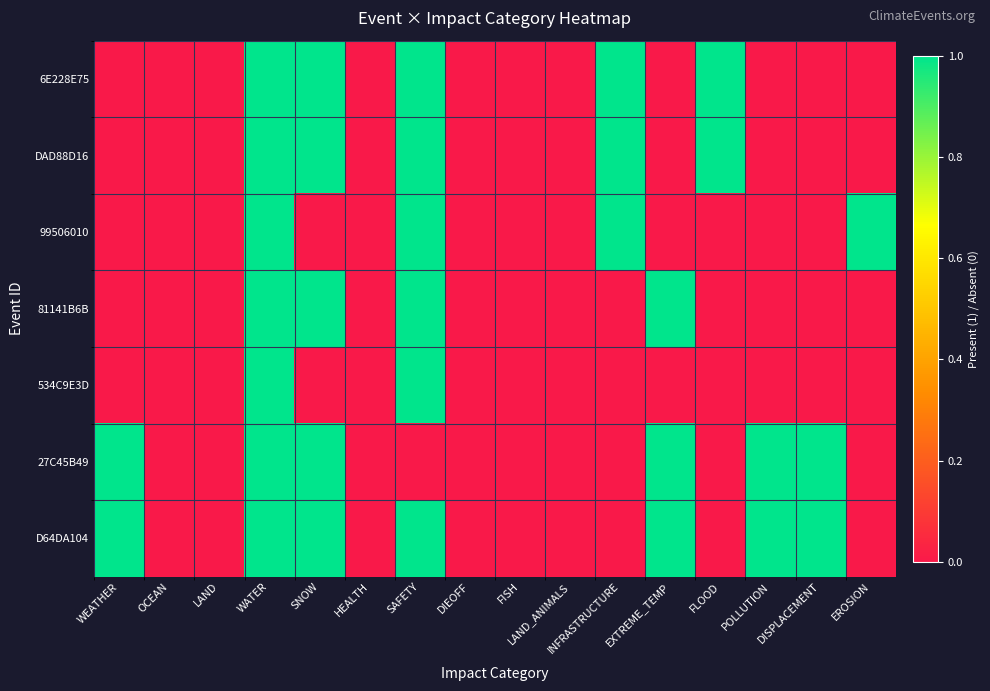

Reading right to left, what are all the values shown in this chart?

6E228E75: EROSION=0	DISPLACEMENT=0	POLLUTION=0	FLOOD=1	EXTREME_TEMP=0	INFRASTRUCTURE=1	LAND_ANIMALS=0	FISH=0	DIEOFF=0	SAFETY=1	HEALTH=0	SNOW=1	WATER=1	LAND=0	OCEAN=0	WEATHER=0
DAD88D16: EROSION=0	DISPLACEMENT=0	POLLUTION=0	FLOOD=1	EXTREME_TEMP=0	INFRASTRUCTURE=1	LAND_ANIMALS=0	FISH=0	DIEOFF=0	SAFETY=1	HEALTH=0	SNOW=1	WATER=1	LAND=0	OCEAN=0	WEATHER=0
99506010: EROSION=1	DISPLACEMENT=0	POLLUTION=0	FLOOD=0	EXTREME_TEMP=0	INFRASTRUCTURE=1	LAND_ANIMALS=0	FISH=0	DIEOFF=0	SAFETY=1	HEALTH=0	SNOW=0	WATER=1	LAND=0	OCEAN=0	WEATHER=0
81141B6B: EROSION=0	DISPLACEMENT=0	POLLUTION=0	FLOOD=0	EXTREME_TEMP=1	INFRASTRUCTURE=0	LAND_ANIMALS=0	FISH=0	DIEOFF=0	SAFETY=1	HEALTH=0	SNOW=1	WATER=1	LAND=0	OCEAN=0	WEATHER=0
534C9E3D: EROSION=0	DISPLACEMENT=0	POLLUTION=0	FLOOD=0	EXTREME_TEMP=0	INFRASTRUCTURE=0	LAND_ANIMALS=0	FISH=0	DIEOFF=0	SAFETY=1	HEALTH=0	SNOW=0	WATER=1	LAND=0	OCEAN=0	WEATHER=0
27C45B49: EROSION=0	DISPLACEMENT=1	POLLUTION=1	FLOOD=0	EXTREME_TEMP=1	INFRASTRUCTURE=0	LAND_ANIMALS=0	FISH=0	DIEOFF=0	SAFETY=0	HEALTH=0	SNOW=1	WATER=1	LAND=0	OCEAN=0	WEATHER=1
D64DA104: EROSION=0	DISPLACEMENT=1	POLLUTION=1	FLOOD=0	EXTREME_TEMP=1	INFRASTRUCTURE=0	LAND_ANIMALS=0	FISH=0	DIEOFF=0	SAFETY=1	HEALTH=0	SNOW=1	WATER=1	LAND=0	OCEAN=0	WEATHER=1